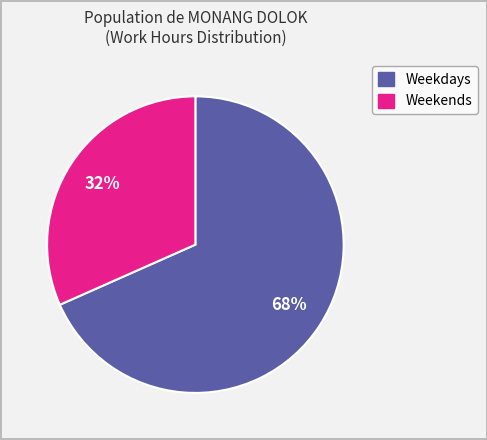

To the nearest percent, what is the average slice percentage?

50%